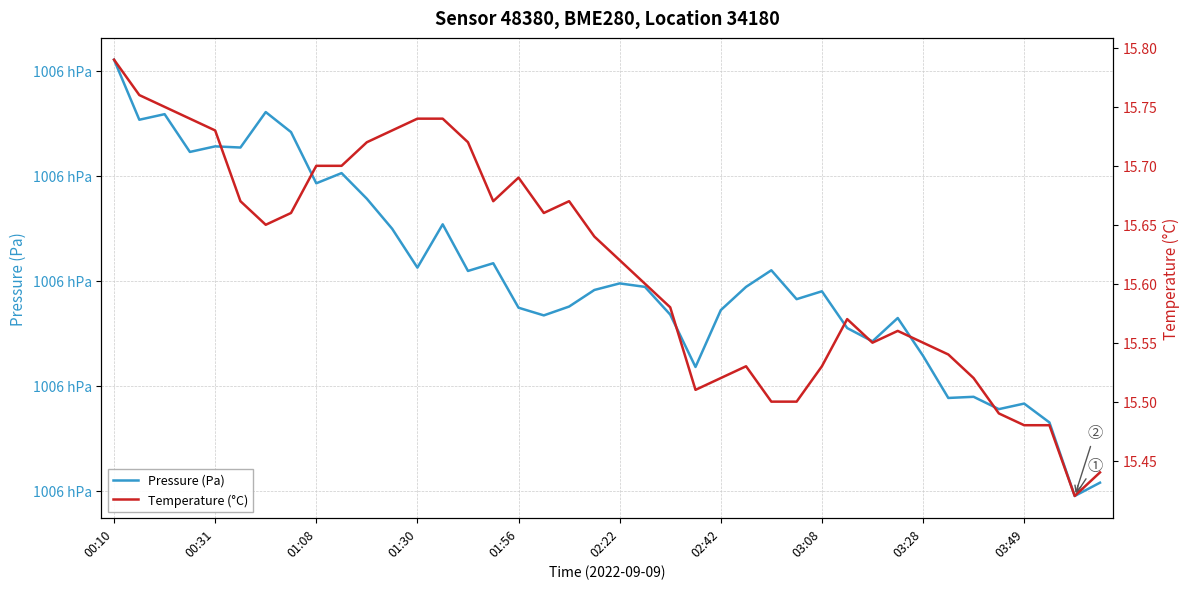

What is the minimum value for Pressure (Pa)?

100559.0